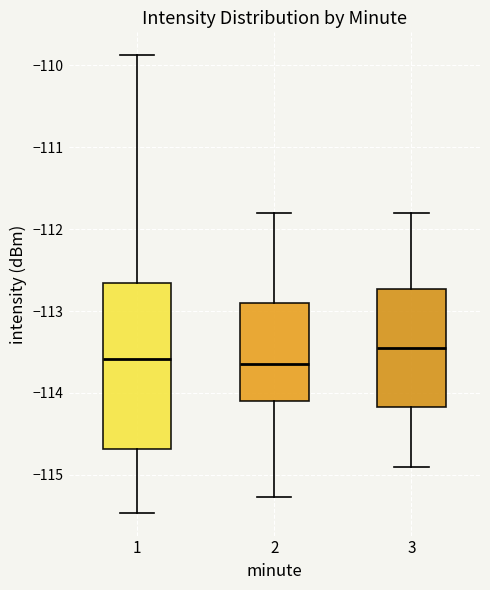

Which box is the tallest, from its lower edge to its upper edge?

1